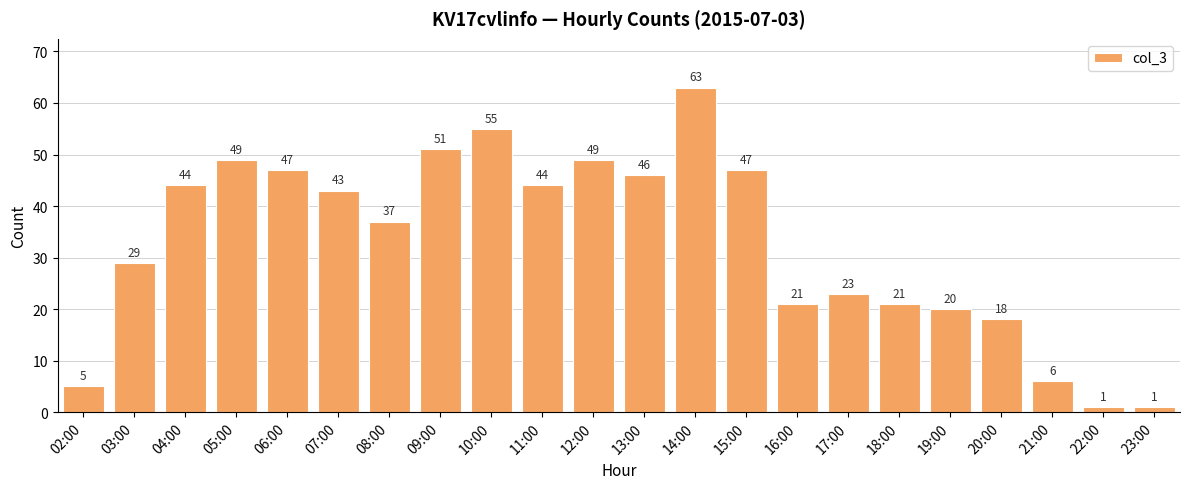

Approximately how many times larger is the value at 20:00 compared to 08:00?

0.5